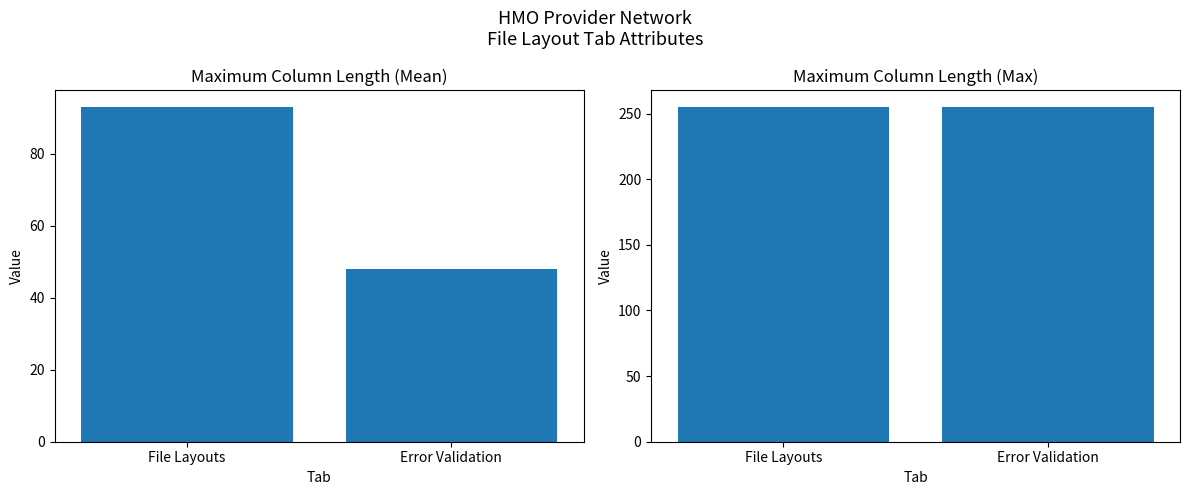

What is the label of the 2nd bar from the left?

Error Validation